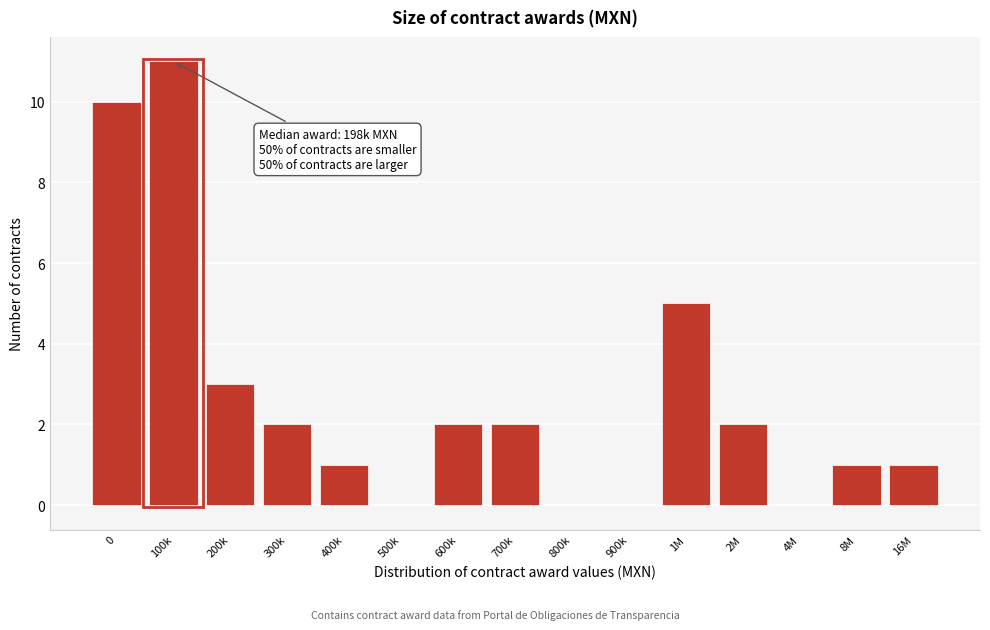

Reading right to left, list all the values displayed in this chart.

16M=1	8M=1	4M=0	2M=2	1M=5	900k=0	800k=0	700k=2	600k=2	500k=0	400k=1	300k=2	200k=3	100k=11	0=10